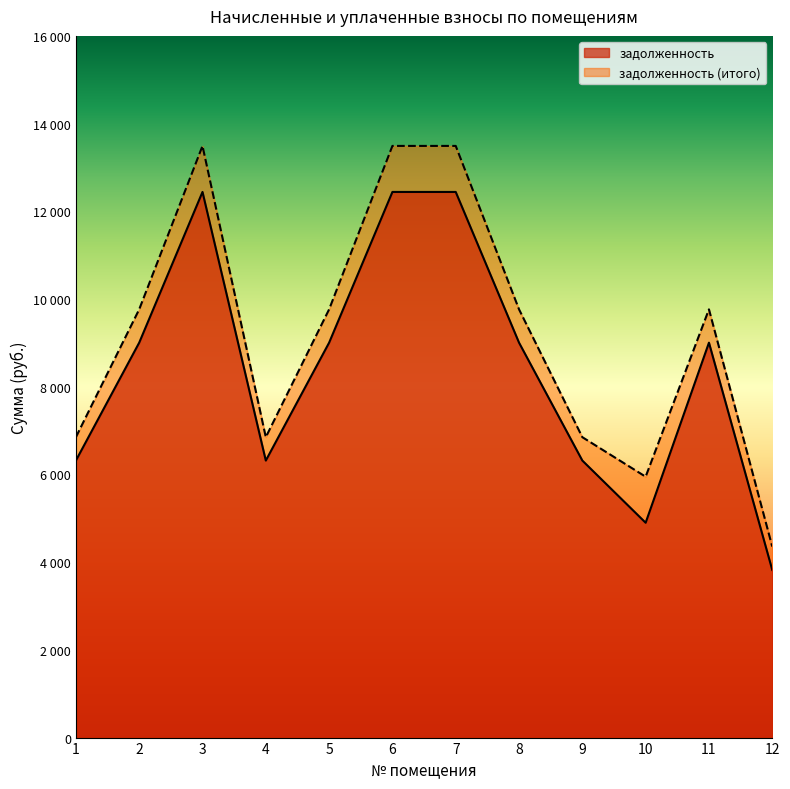

What is the approximate value of задолженность at 10?

4898.9